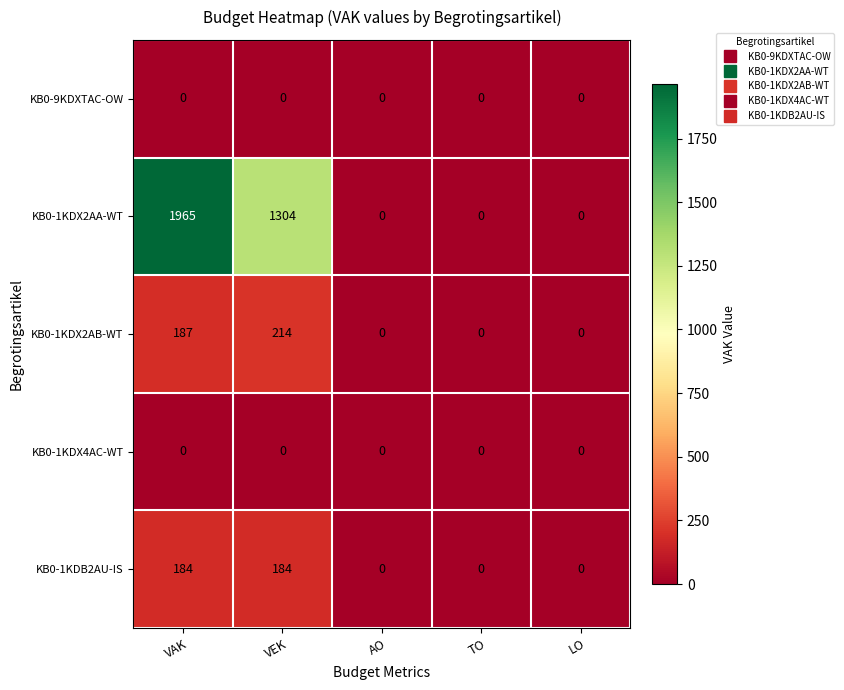

What is the maximum value shown in the chart?

1965